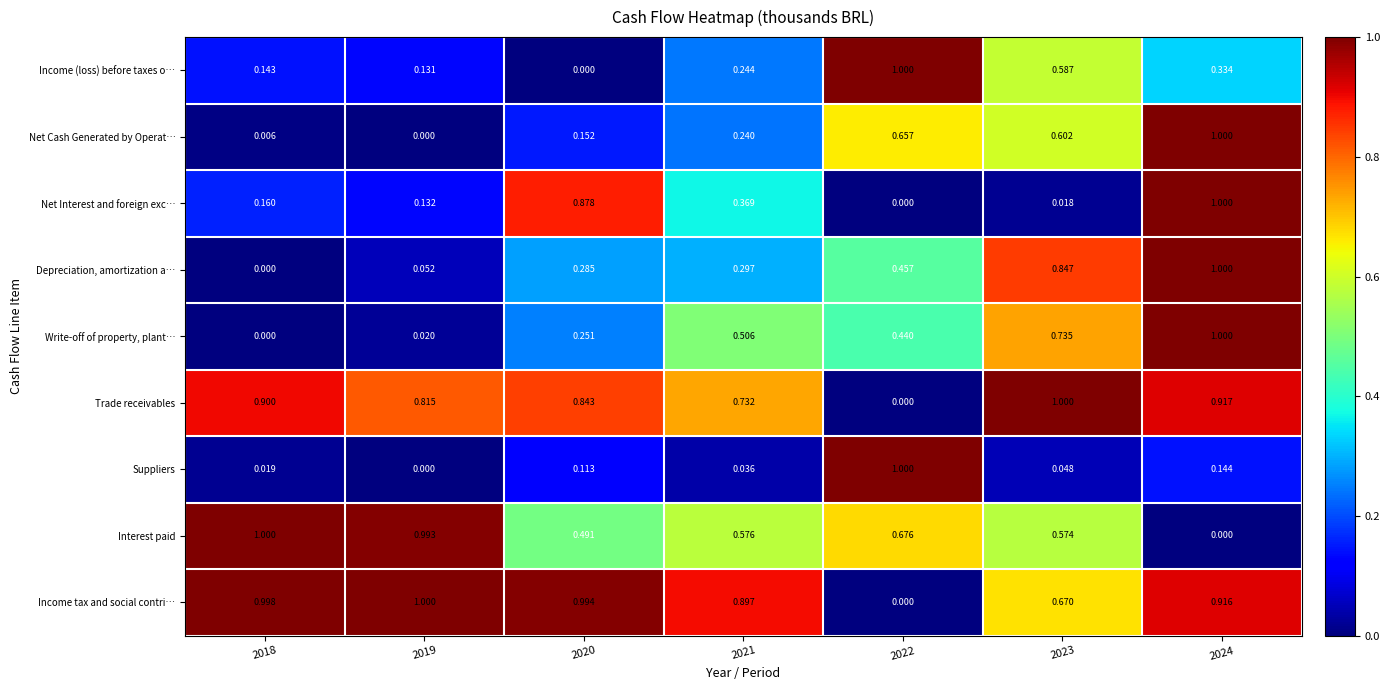

Rank the series at 2023 from lowest to highest value.

Net Interest and foreign exc…, Suppliers, Interest paid, Income (loss) before taxes o…, Net Cash Generated by Operat…, Income tax and social contri…, Write-off of property, plant…, Depreciation, amortization a…, Trade receivables